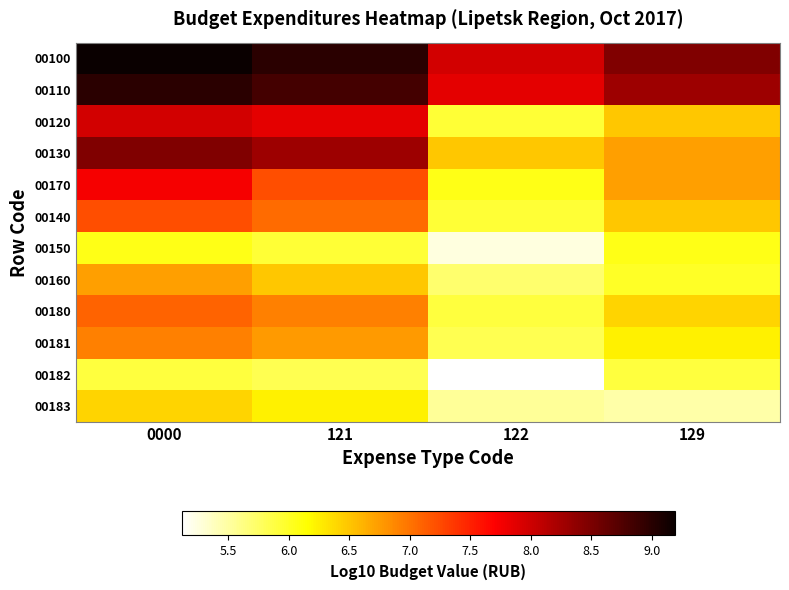

Which has a higher value, 0000 or 121?

0000